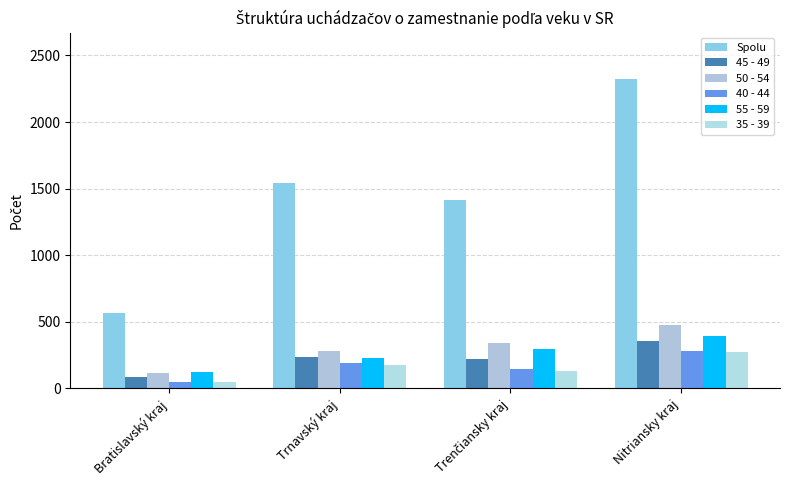

Which series has the largest range (max minus min)?

Spolu